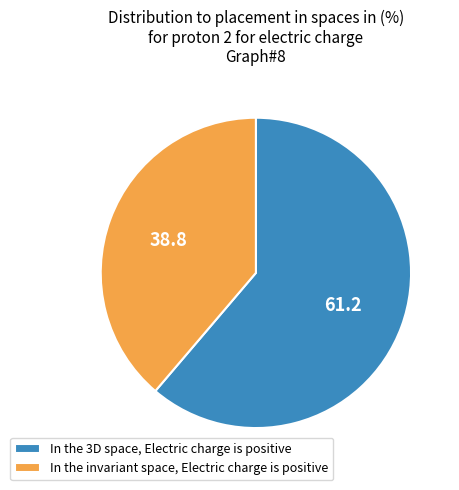

What is the majority slice?

In the 3D space, Electric charge is positive